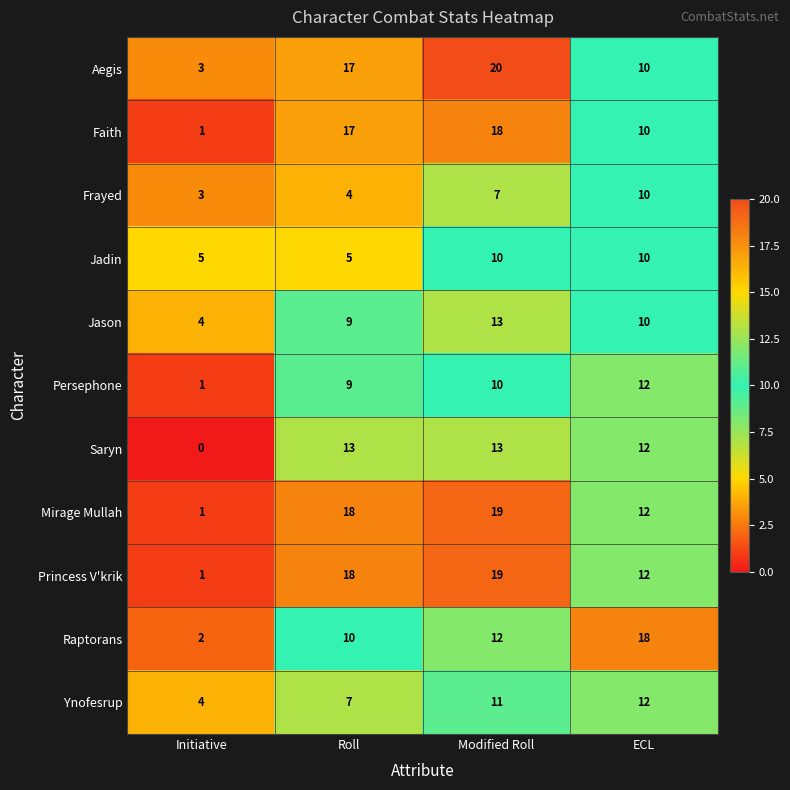

At how many categories does at least one series exceed 2?

4